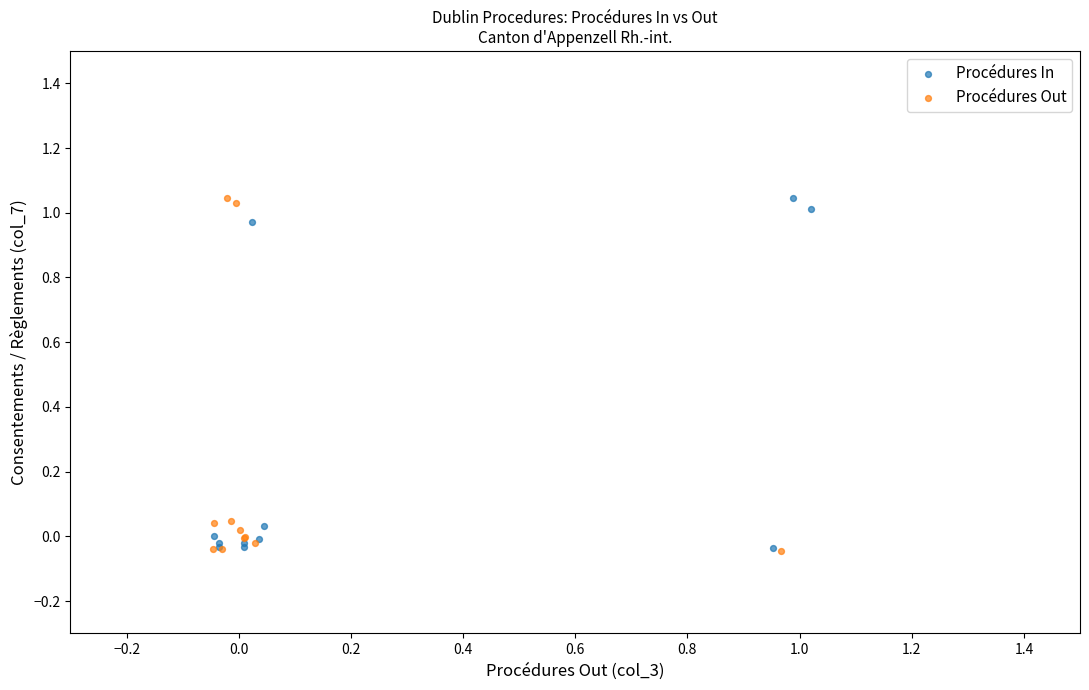

What are all the series names shown in the legend?

Procédures In, Procédures Out